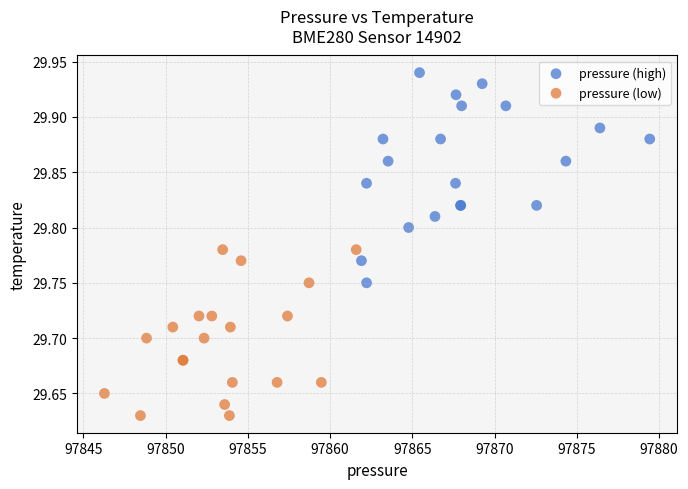

Which series reaches the maximum Y coordinate?

pressure (high)